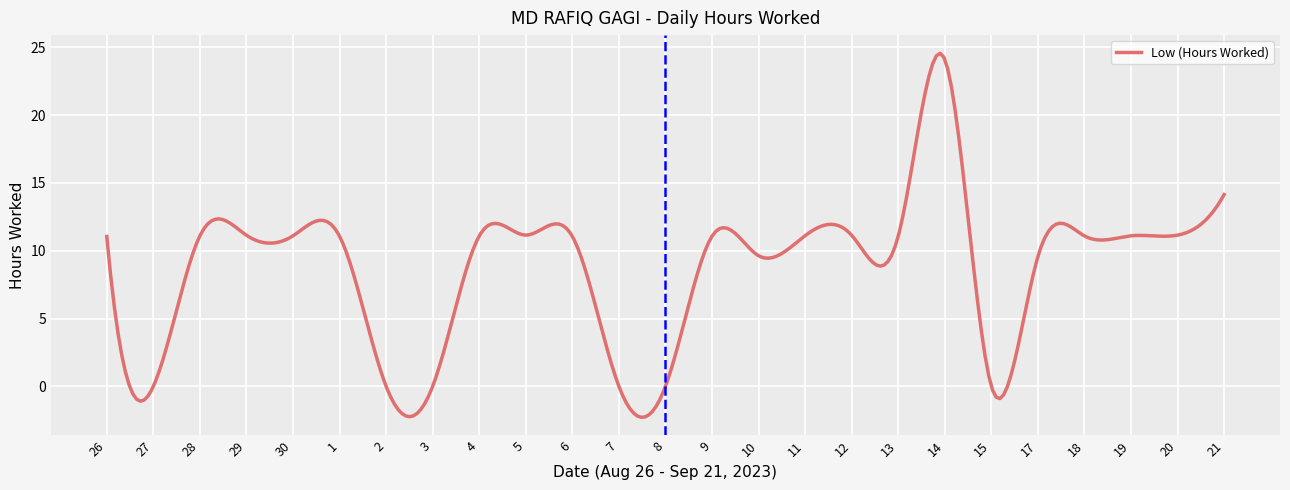

Does the chart have visible grid lines?

Yes